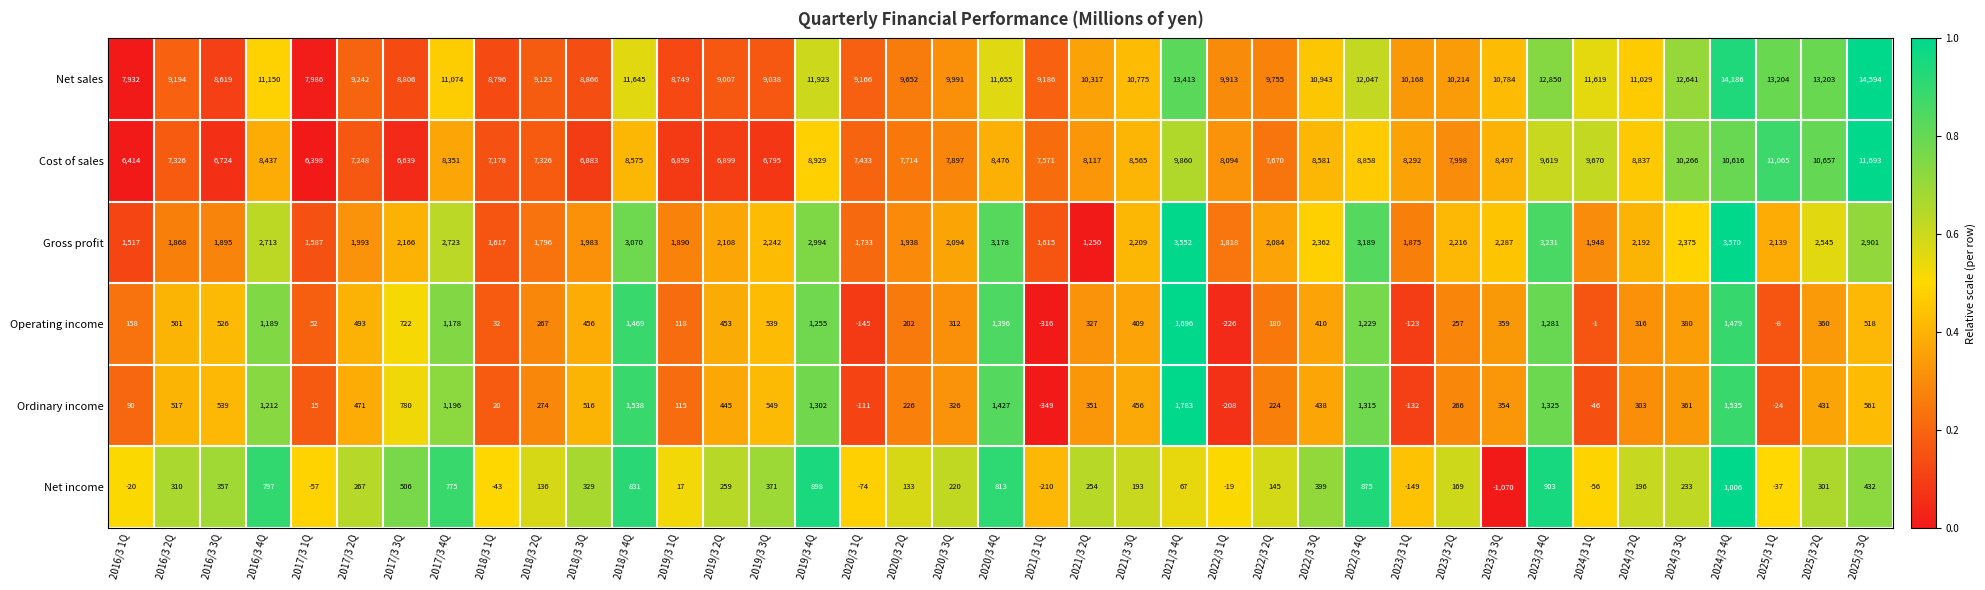

What is the greatest value displayed?

14594